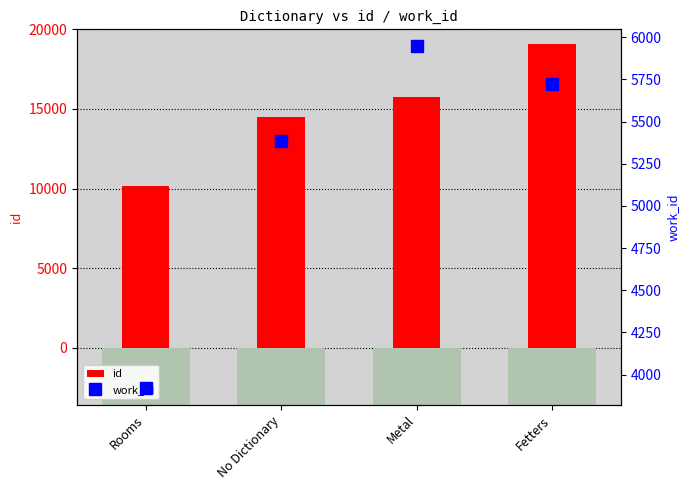

What position from the left is Rooms?

1